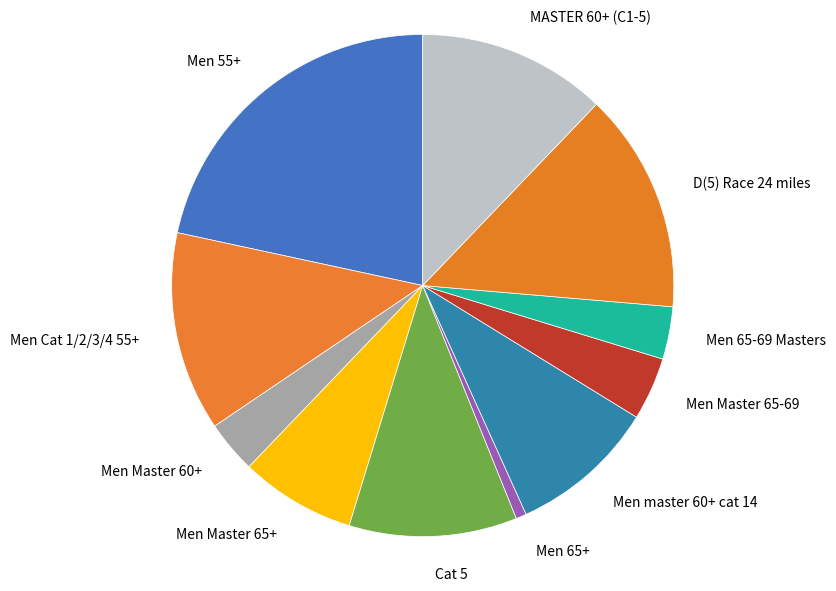

What is the smallest slice in the pie chart?

Men 65+